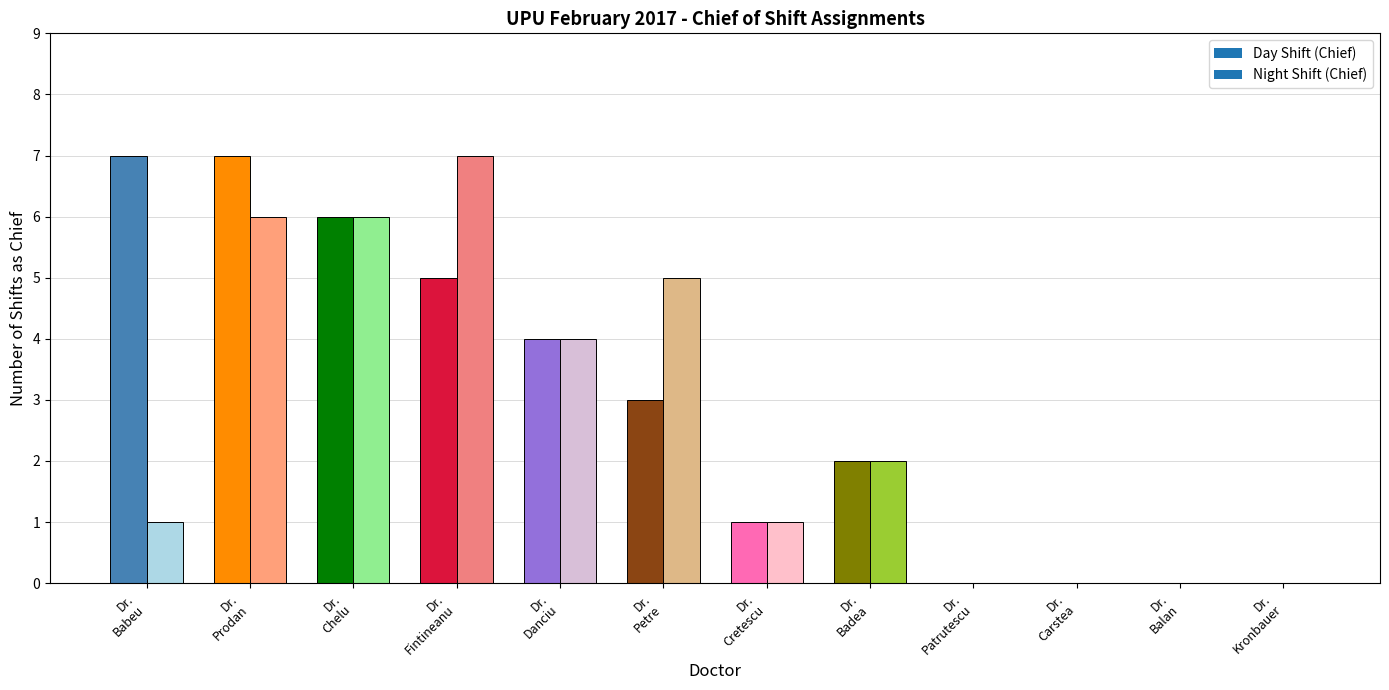

Which has a higher value, Dr.Balan or Dr.Kronbauer?

Dr.Balan